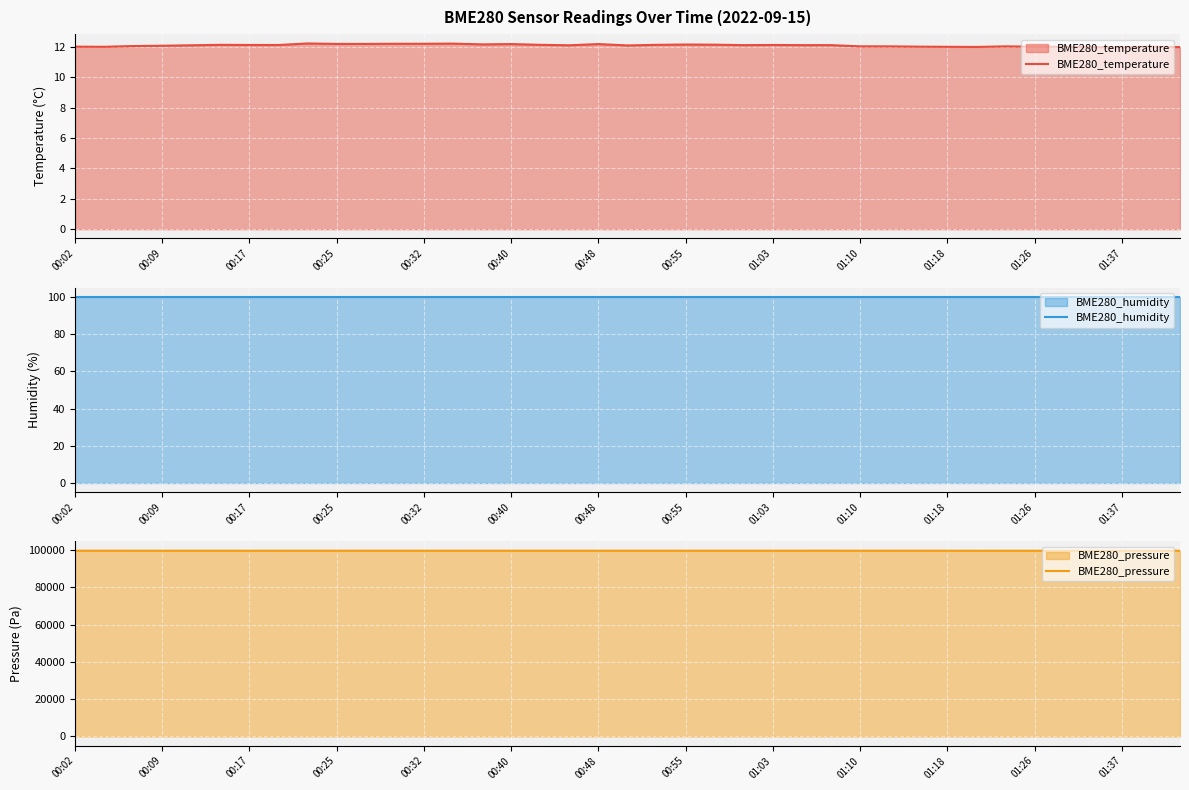

What is the sum of the BME280_temperature values at 01:18 and 01:10?

24.0